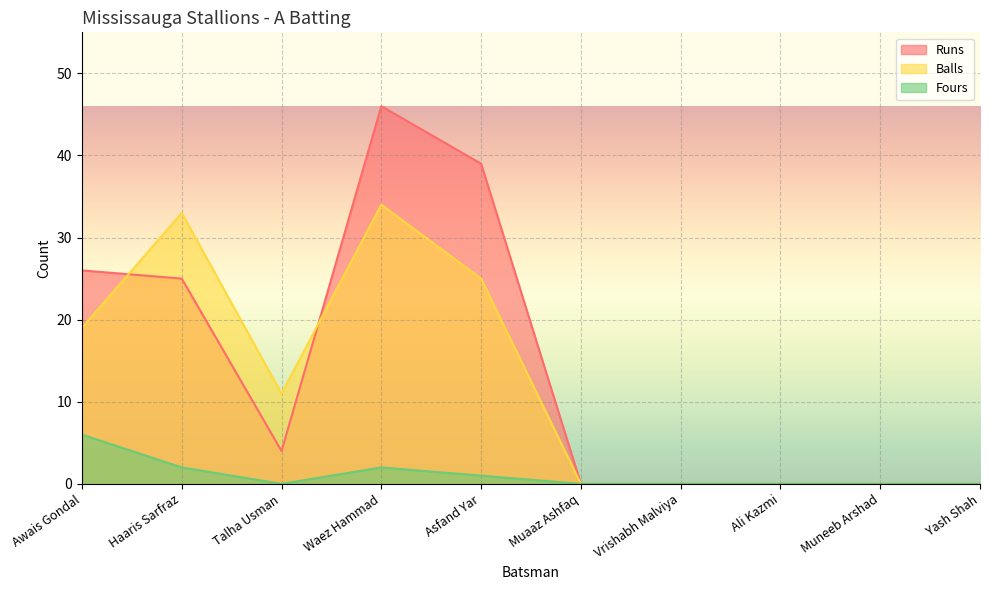

The Runs series shows 0 at Vrishabh Malviya. True or false?

True